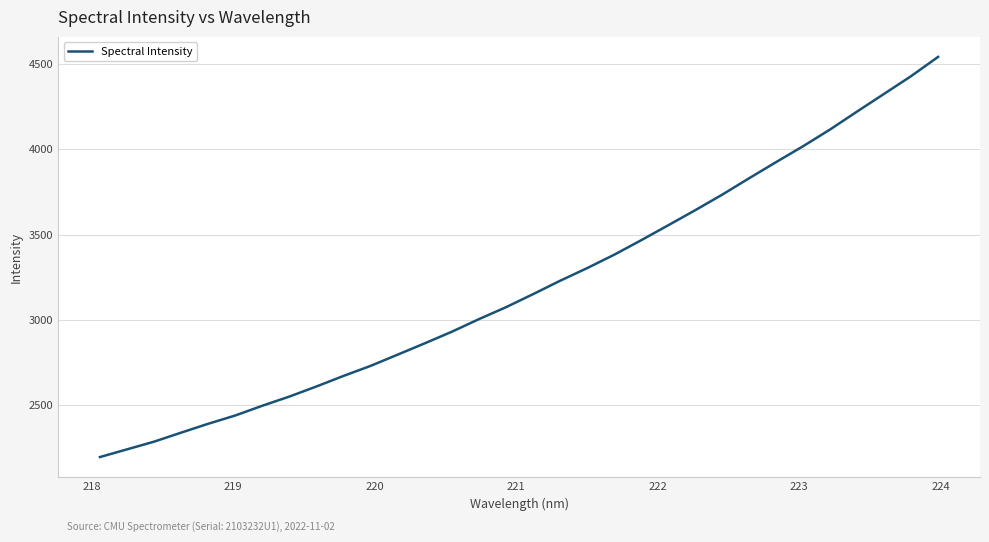

What is the difference between the maximum and minimum values?

2347.5